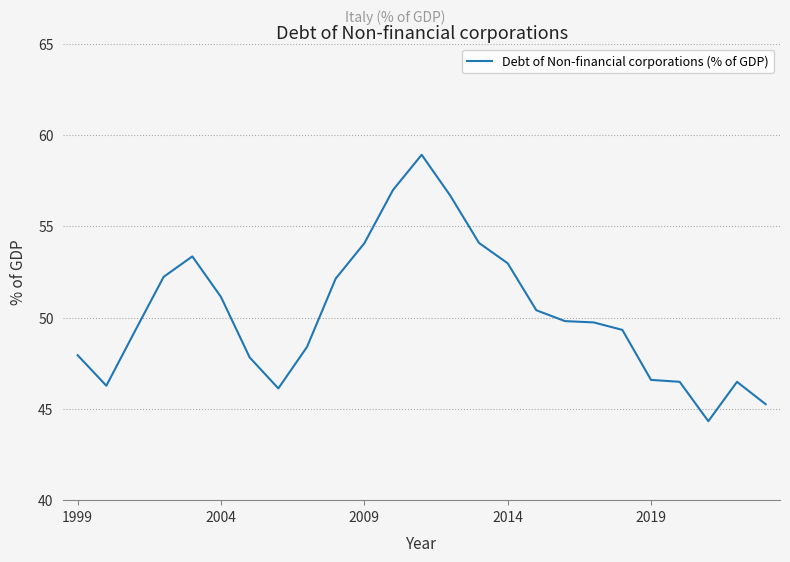

What is the minimum value shown in the chart?

44.3